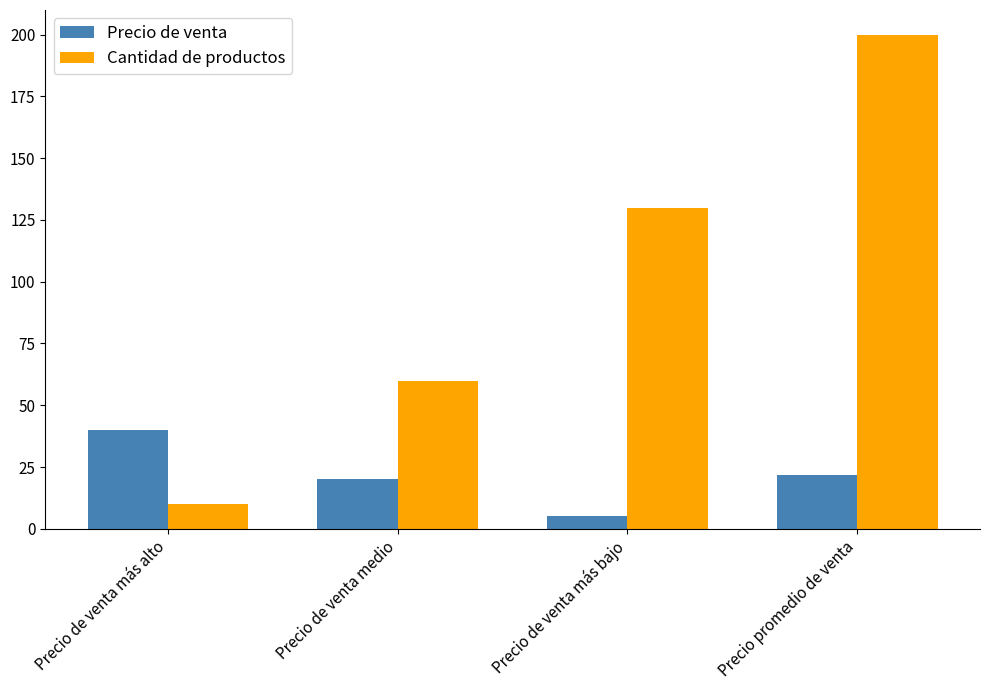

How many data points does each series have?

4